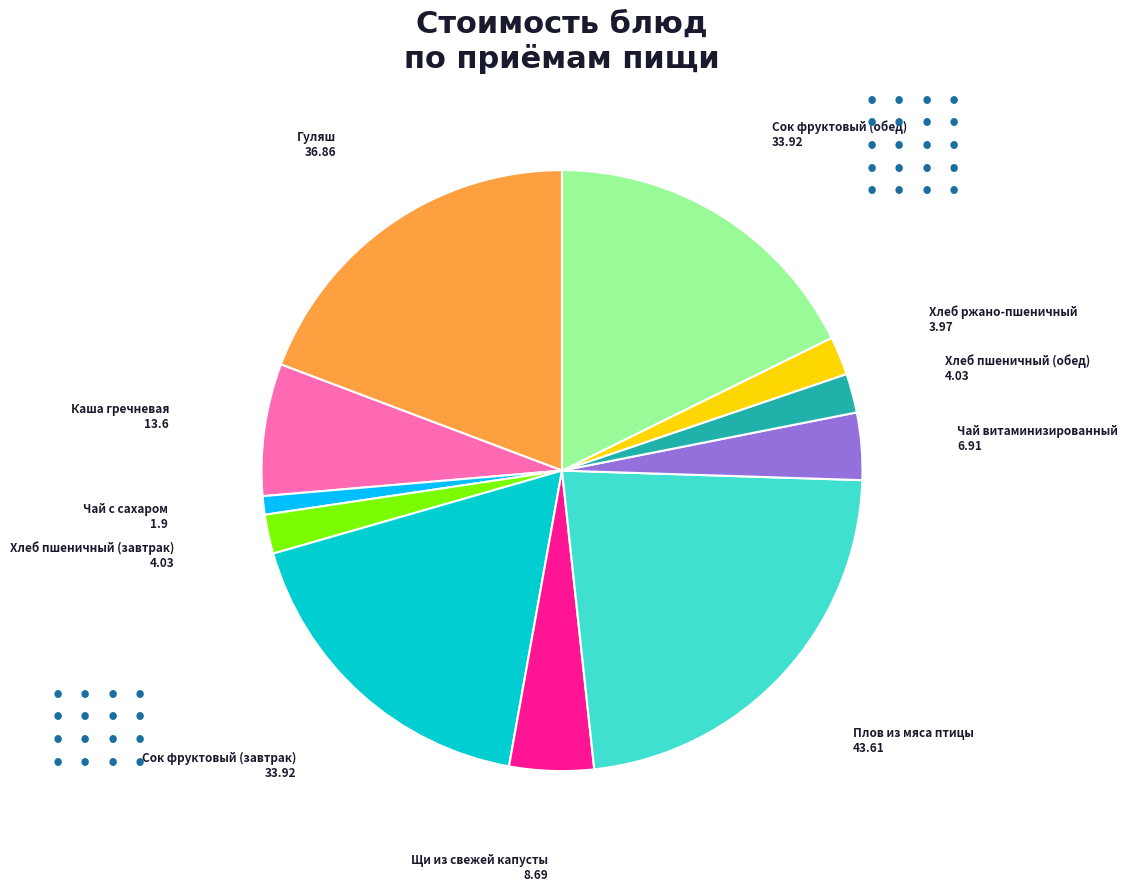

Approximately how many times larger is the value at Чай с сахаром compared to Хлеб ржано-пшеничный?

0.5